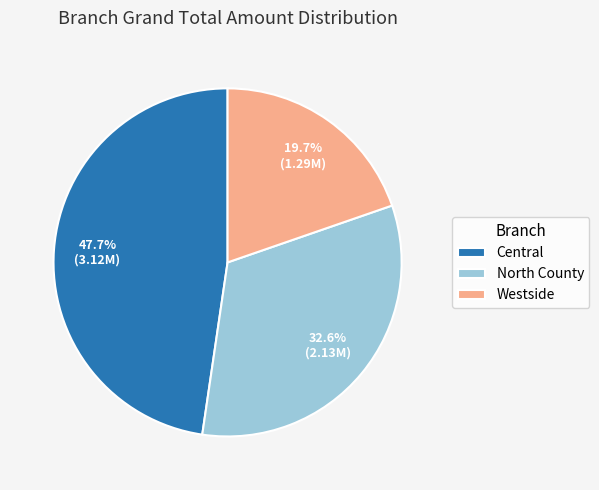

What percentage is the Central slice, to the nearest percent?

48%